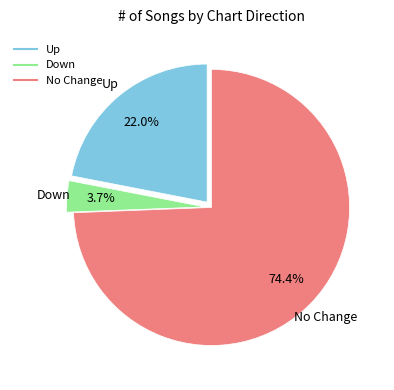

Does any single category account for the majority?

Yes